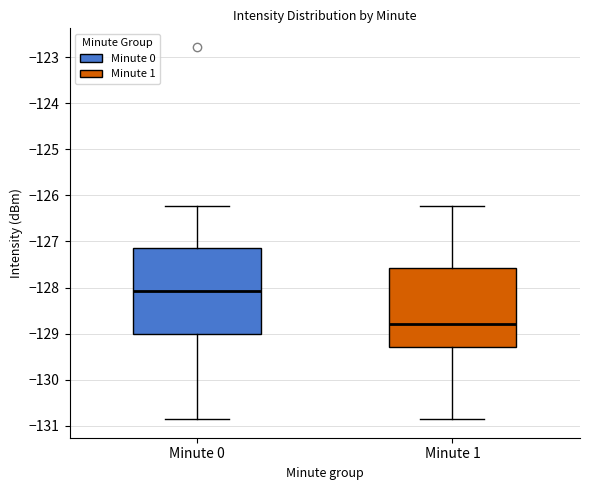

Comparing the boxes themselves (not the whiskers), which one is the tallest?

Minute 0